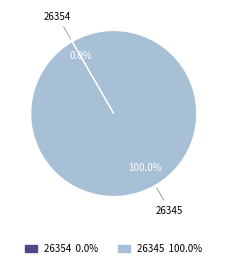

Is there a majority slice in this chart?

Yes